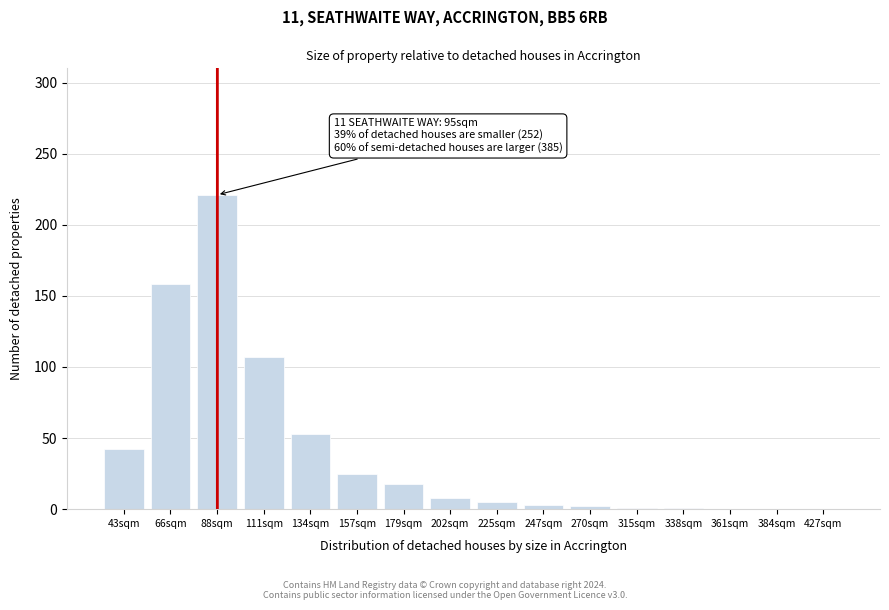

What is the change in value from 88sqm to 427sqm?

-221